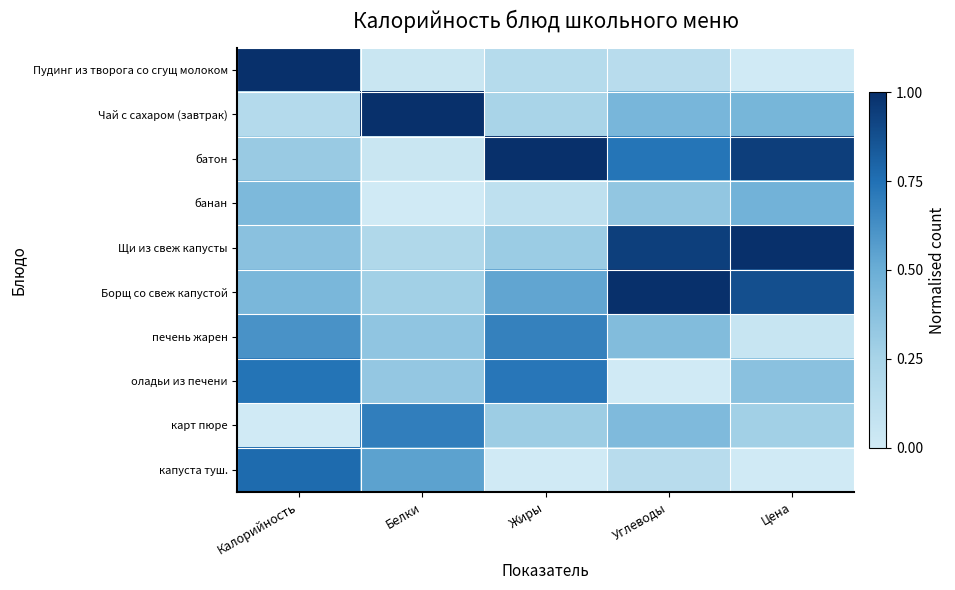

At which category does the chart reach its minimum across all series?

Цена